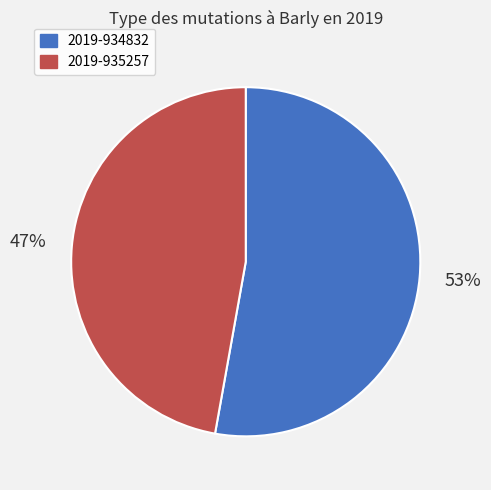

Do 2019-934832 and 2019-935257 together represent more than half of the pie?

Yes